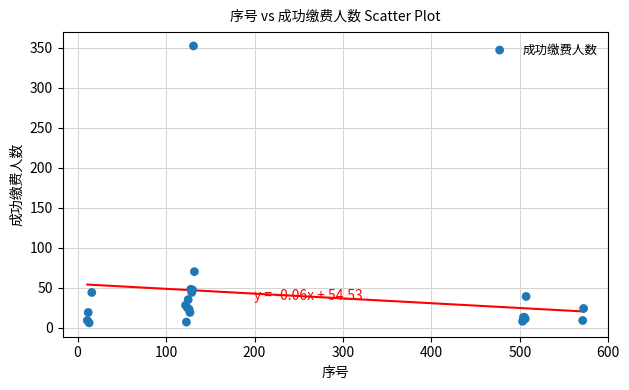

What Y value in the scatter plot is closest to 179?

70